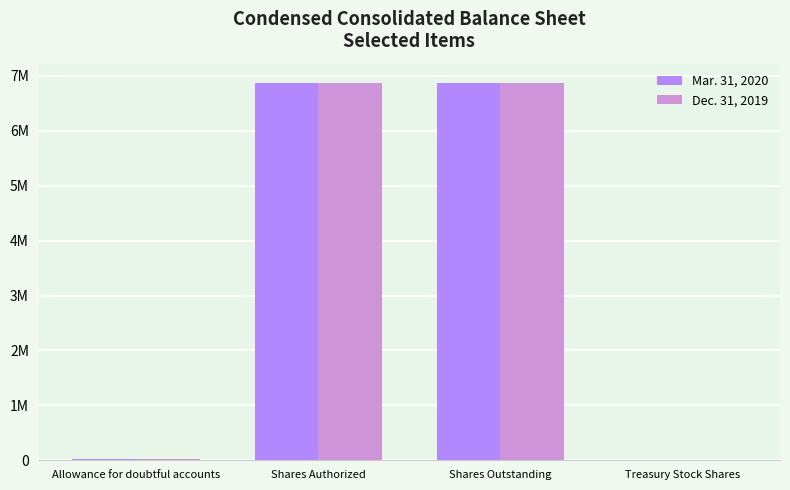

At which category is the sum across all series the highest?

Shares Authorized